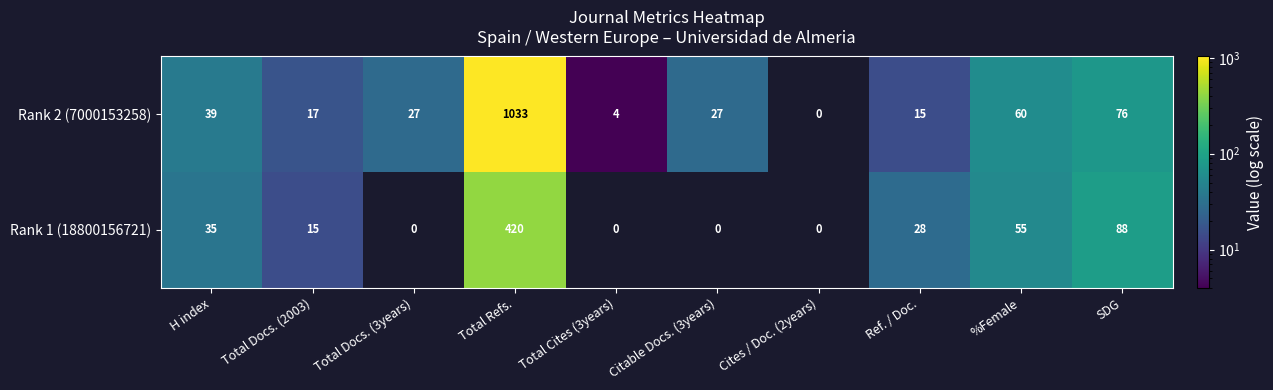

How many values in Rank 2 (7000153258) are above zero?

9